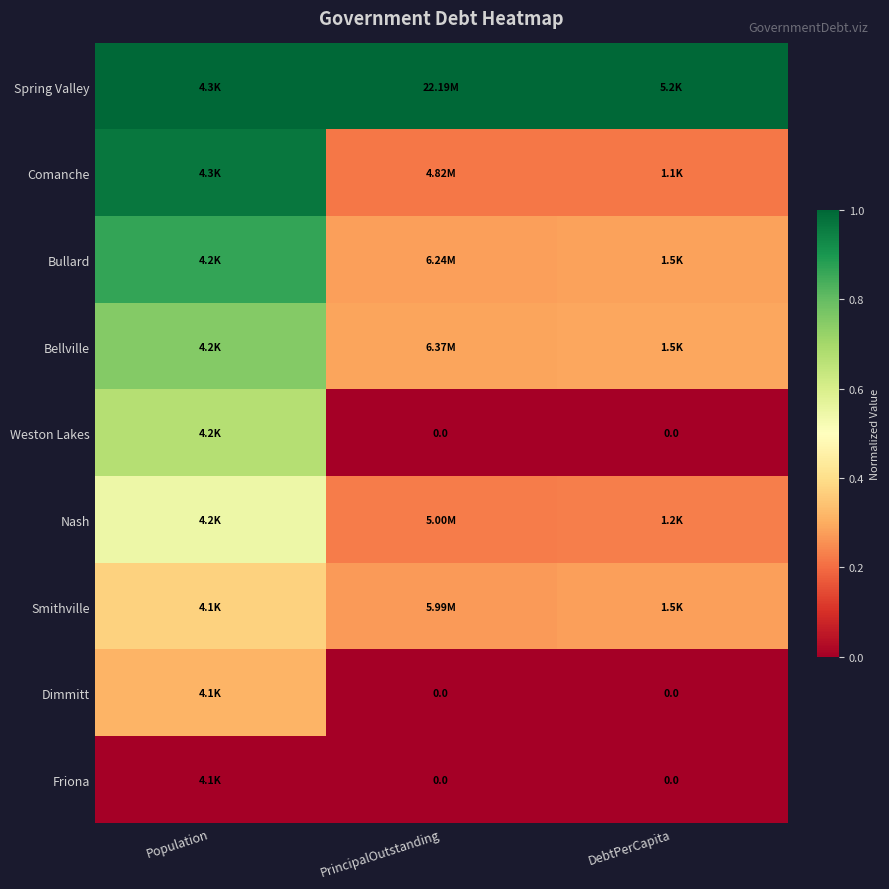

The Comanche series shows 0.4 at DebtPerCapita. True or false?

False